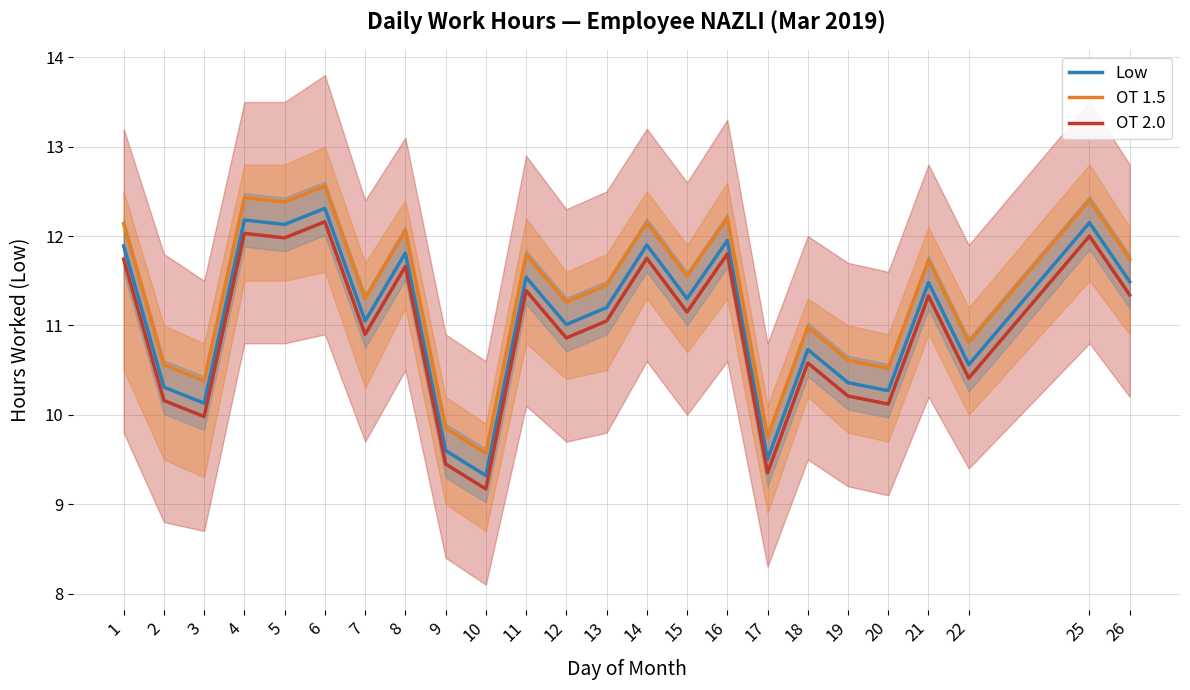

How many data points does each series have?

24